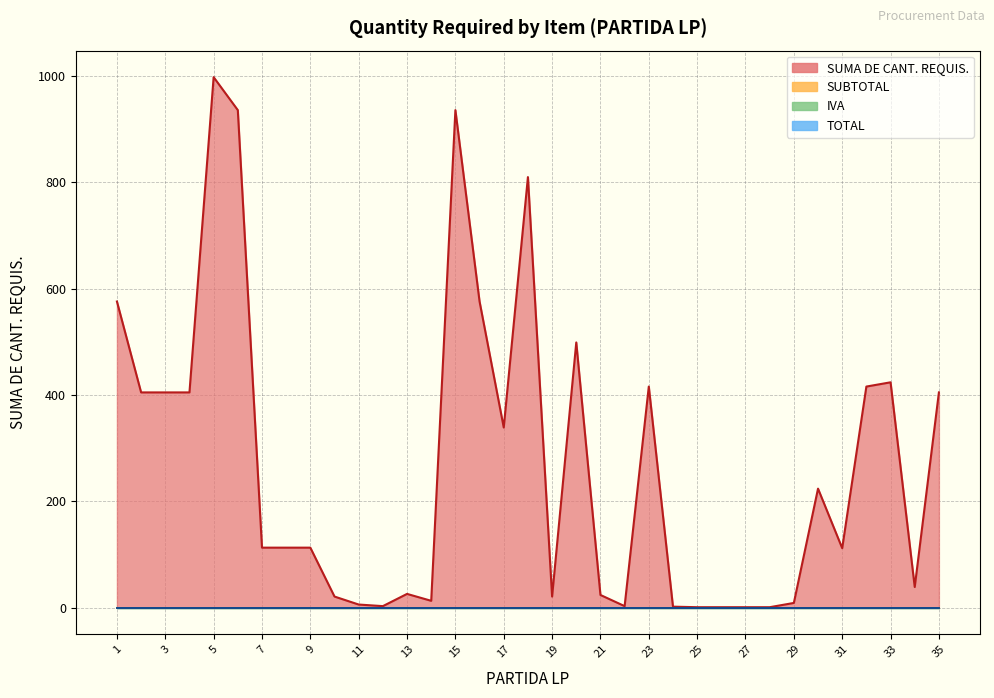

At how many categories does at least one series exceed 869?

3